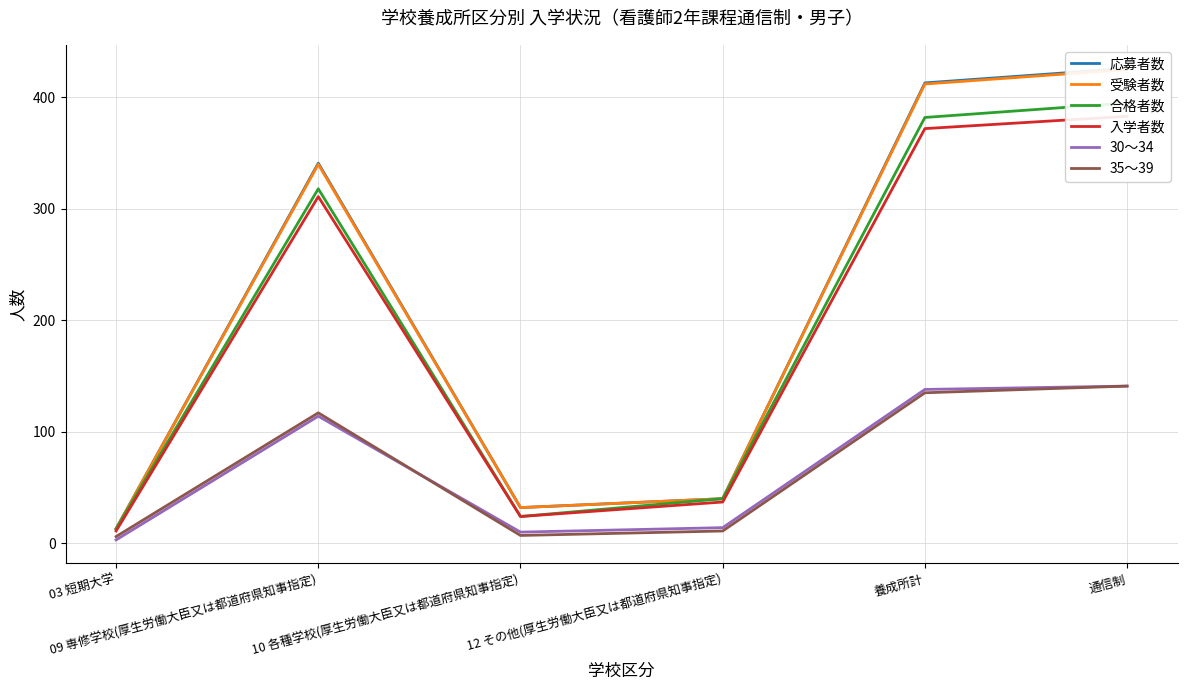

What is the average value of the 35～39 series?

70